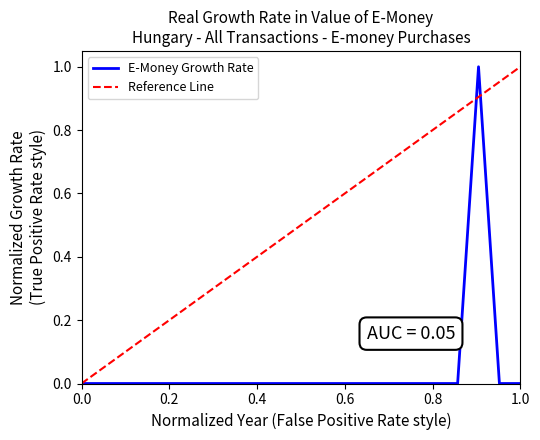

Which category has the highest value across all series?

2019